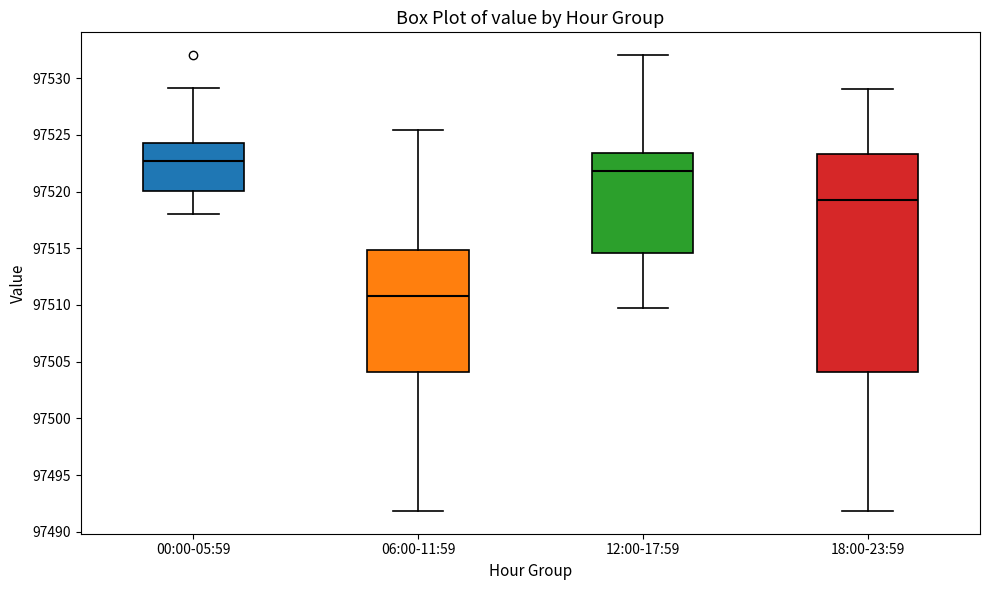

Where does the median line of the box for 18:00-23:59 sit on the y-axis? The values are not printed on the chart, so give them approximately, as read against the axis.

97519.0